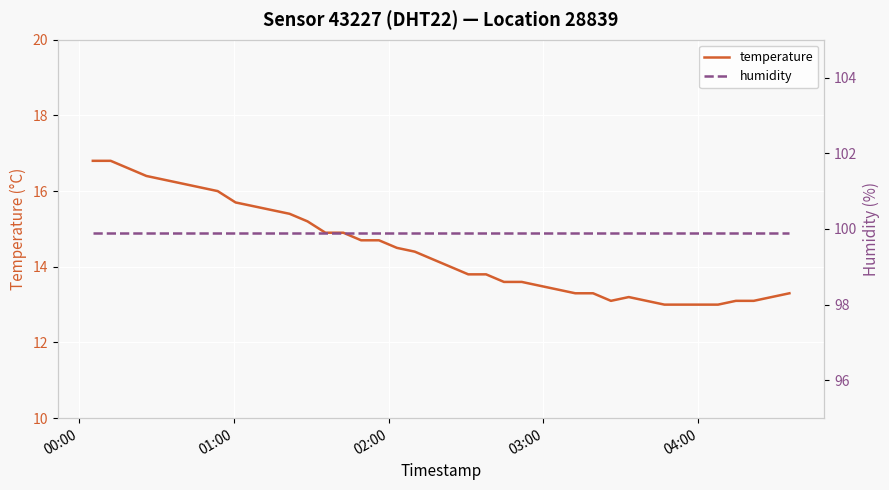

How many data points in temperature are less than 14?

19